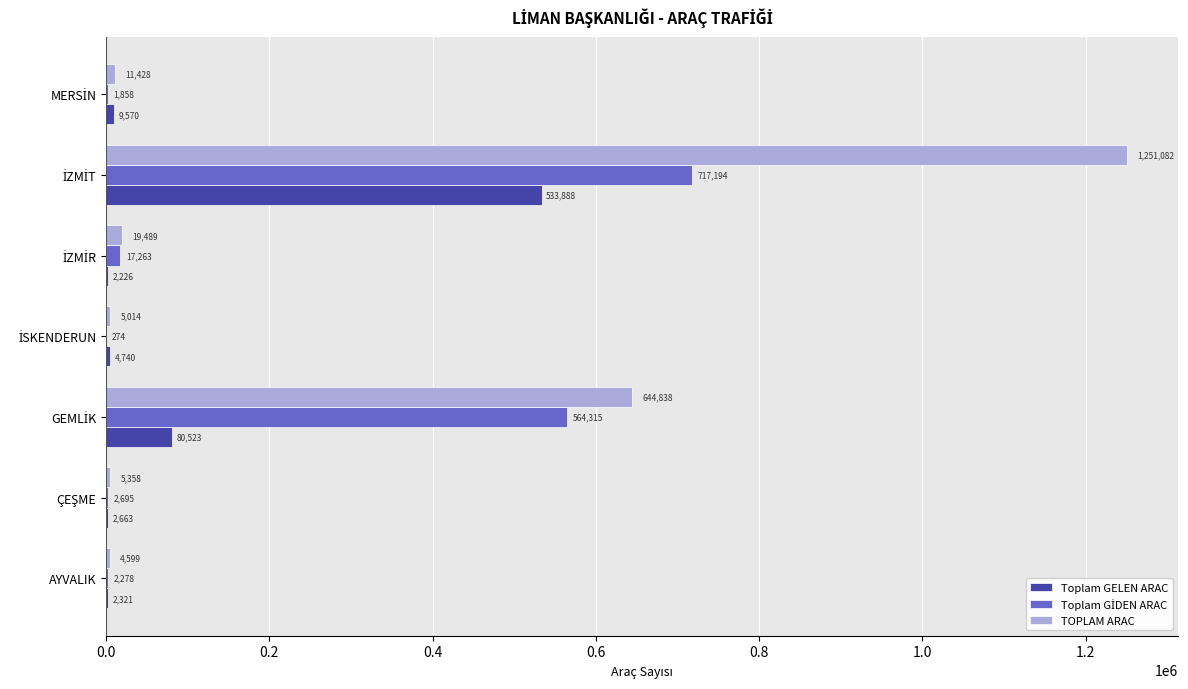

What is the maximum value shown in the chart?

1251082